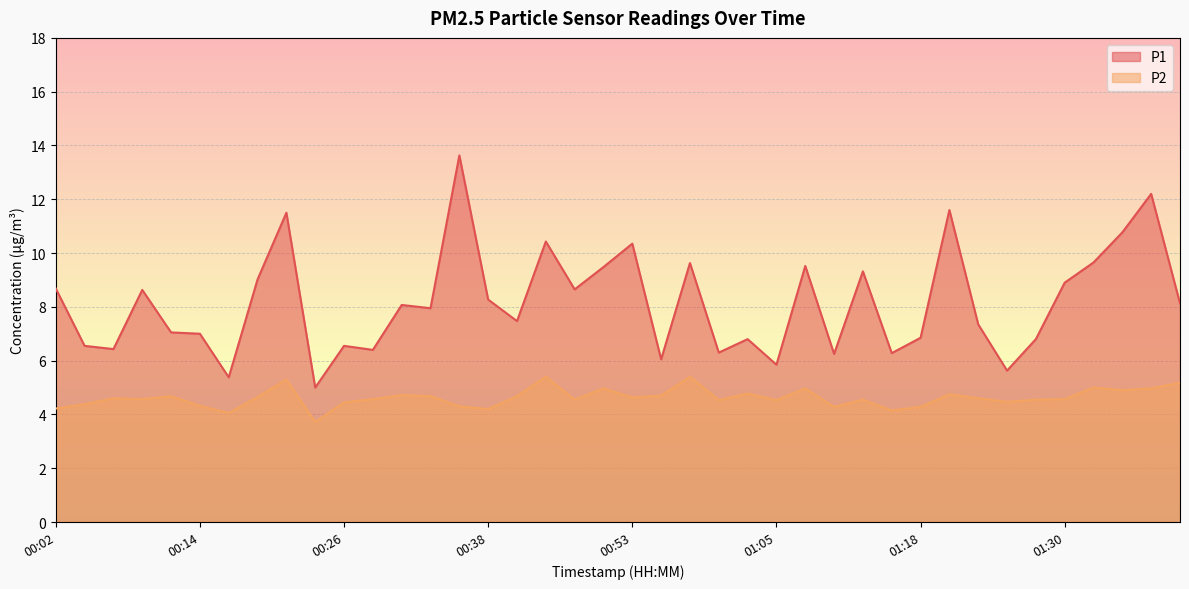

At which category does P1 reach its first local peak?

00:09